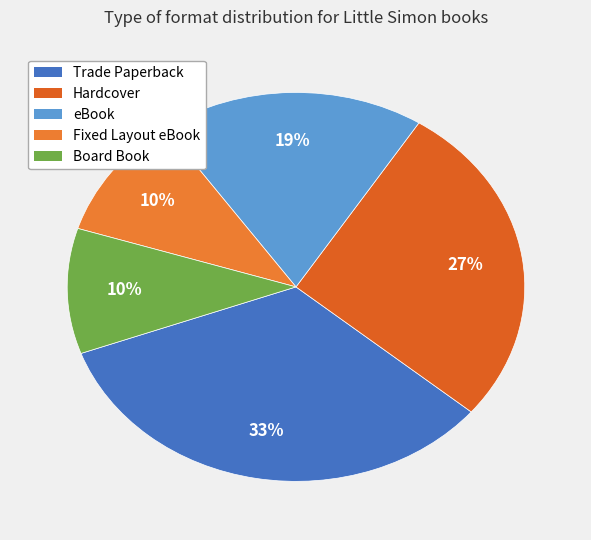

Combined, what portion of the pie is Board Book and Trade Paperback?

43.8%